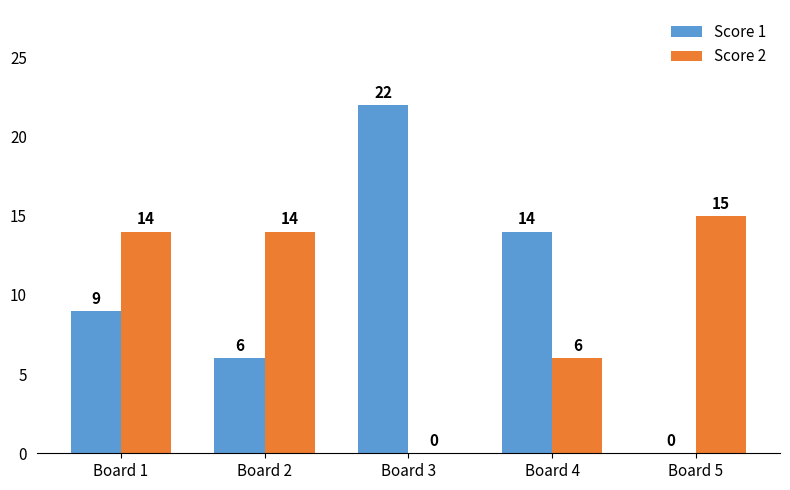

How many data points does each series have?

5